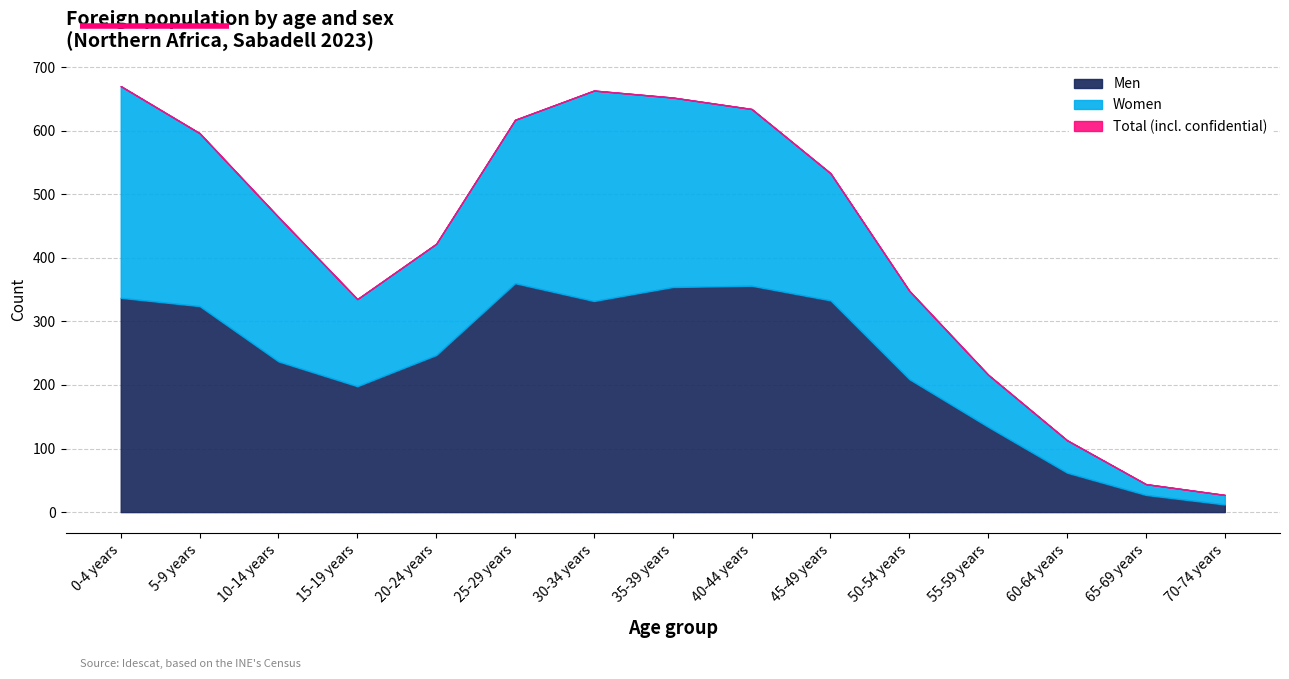

True or false: Total has a value of 216 at 55-59 years.

True